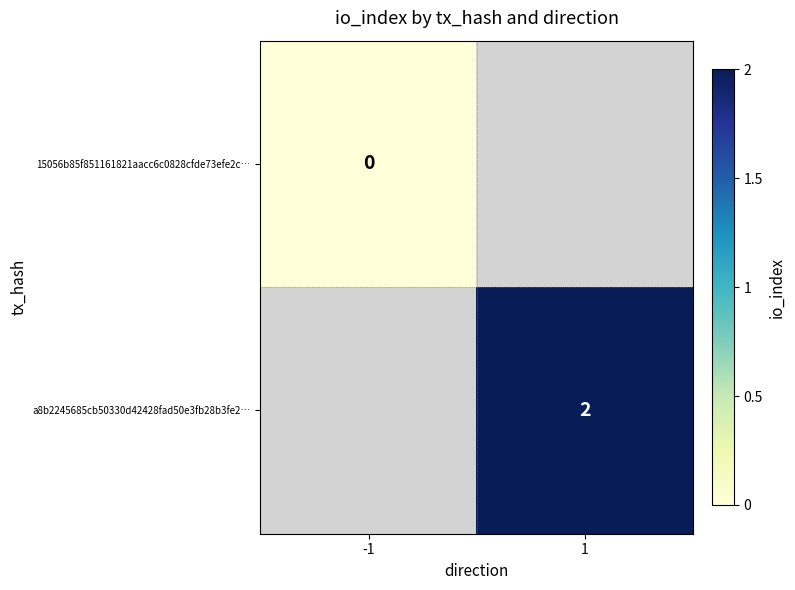

The value of a8b2245685cb50330d42428fad50e3fb28b3fe2… at 1 is 2. True or false?

True